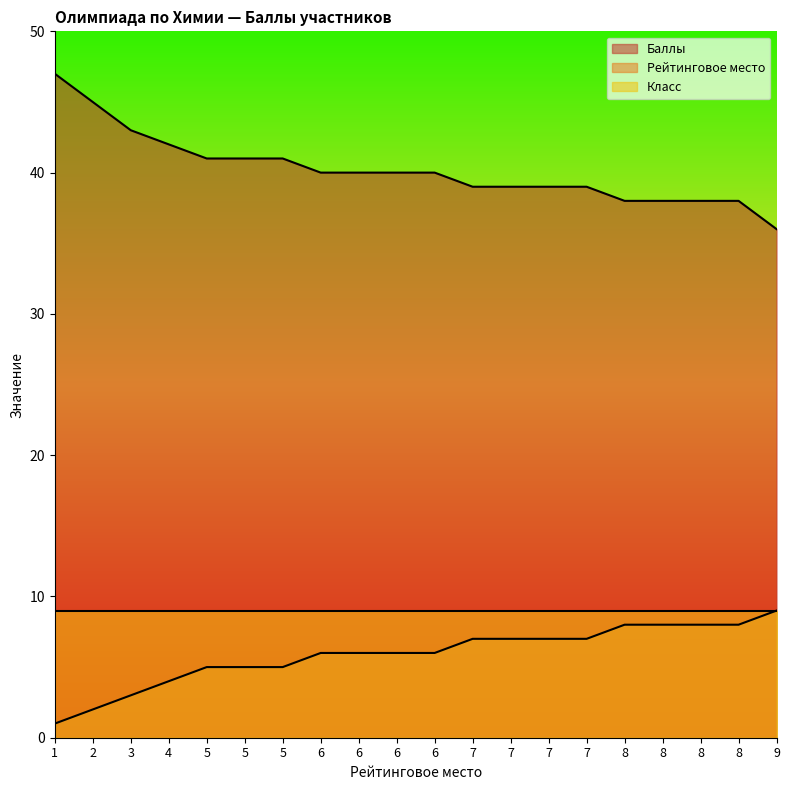

What is the difference between the highest and lowest values at 7?

32